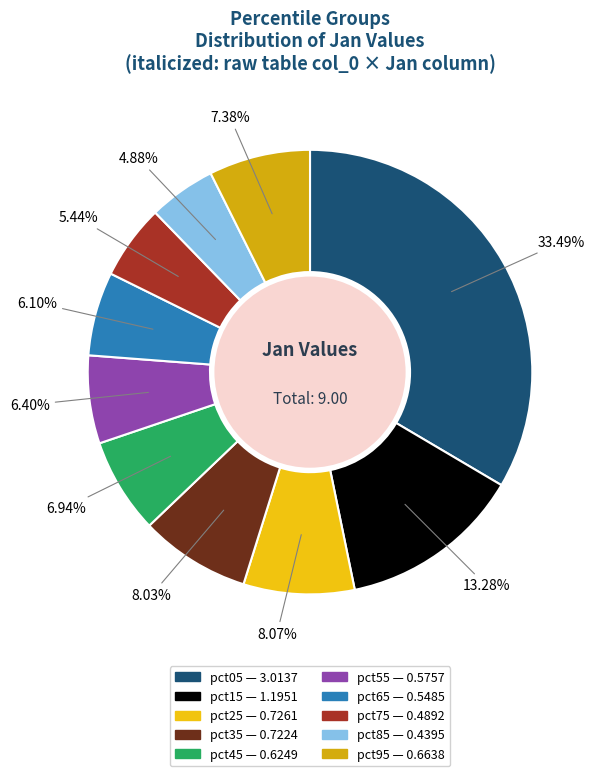

Count the number of slices in the pie.

10